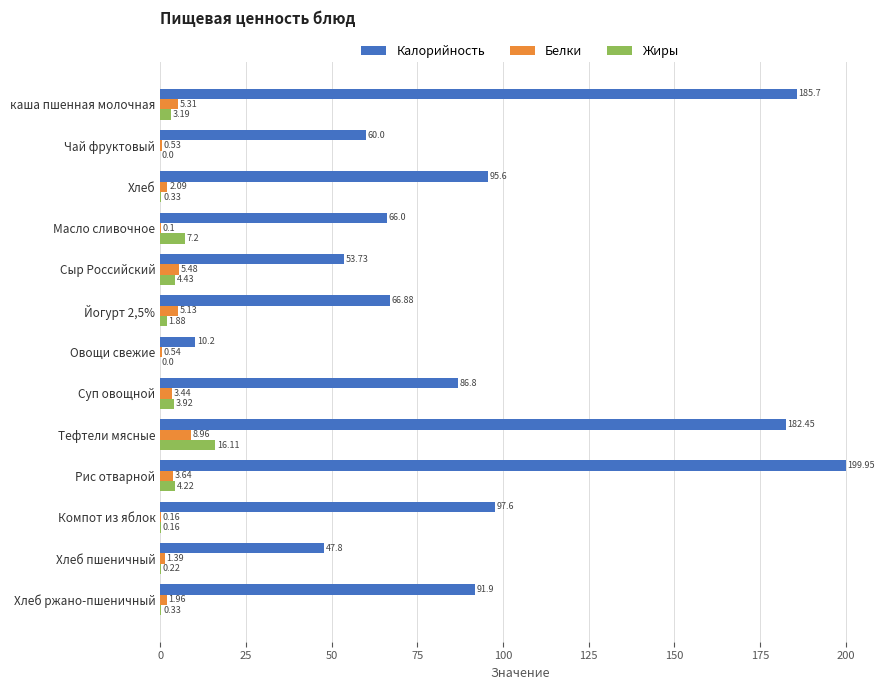

At which label is Жиры closest to 8?

Масло сливочное